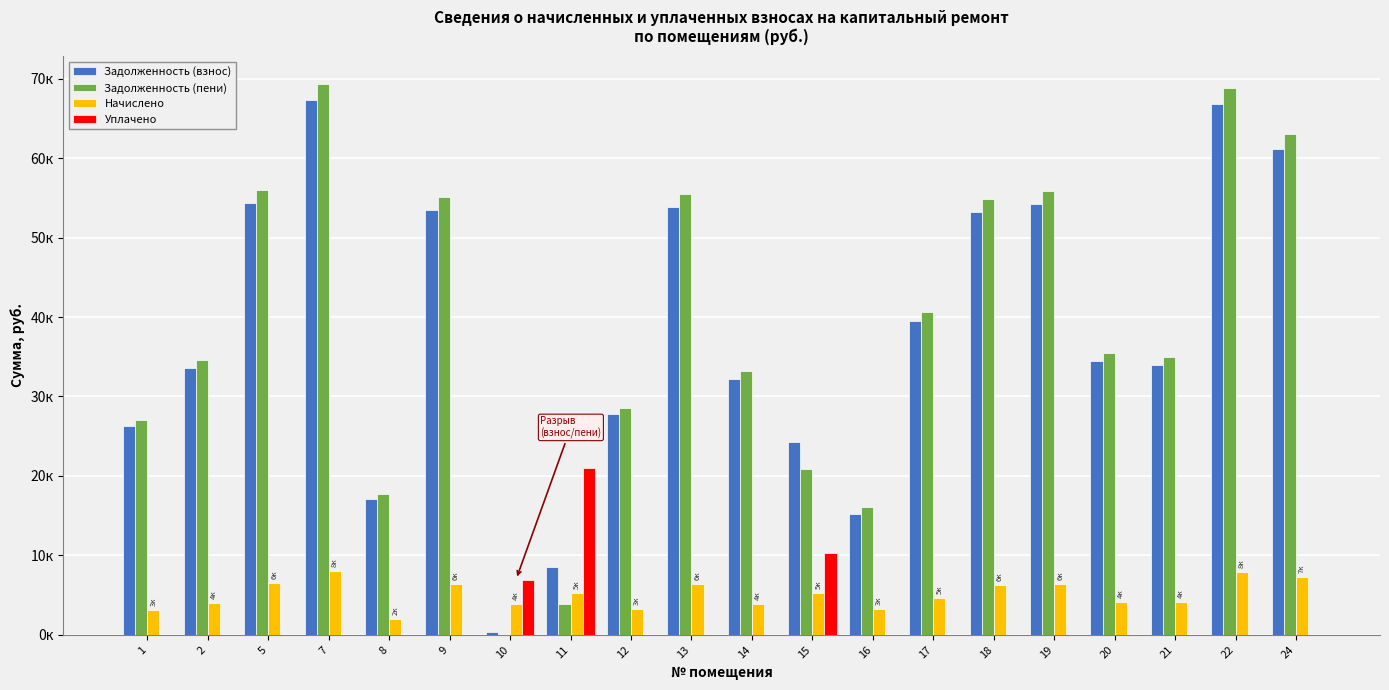

What is the difference between the maximum and second lowest values in the Уплачено series?

21000.0